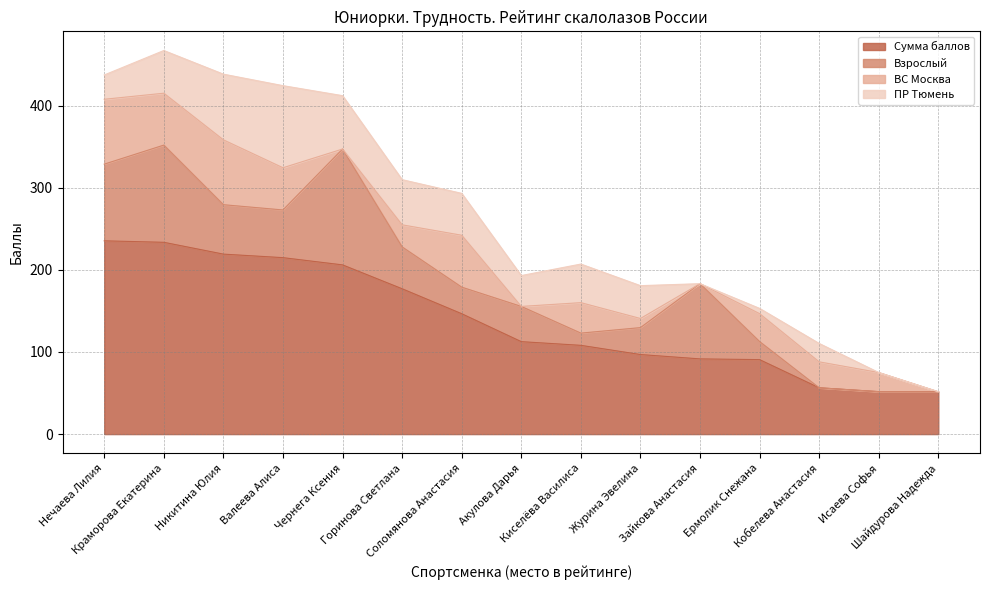

At which category does ВС Москва reach its first local peak?

Никитина Юлия